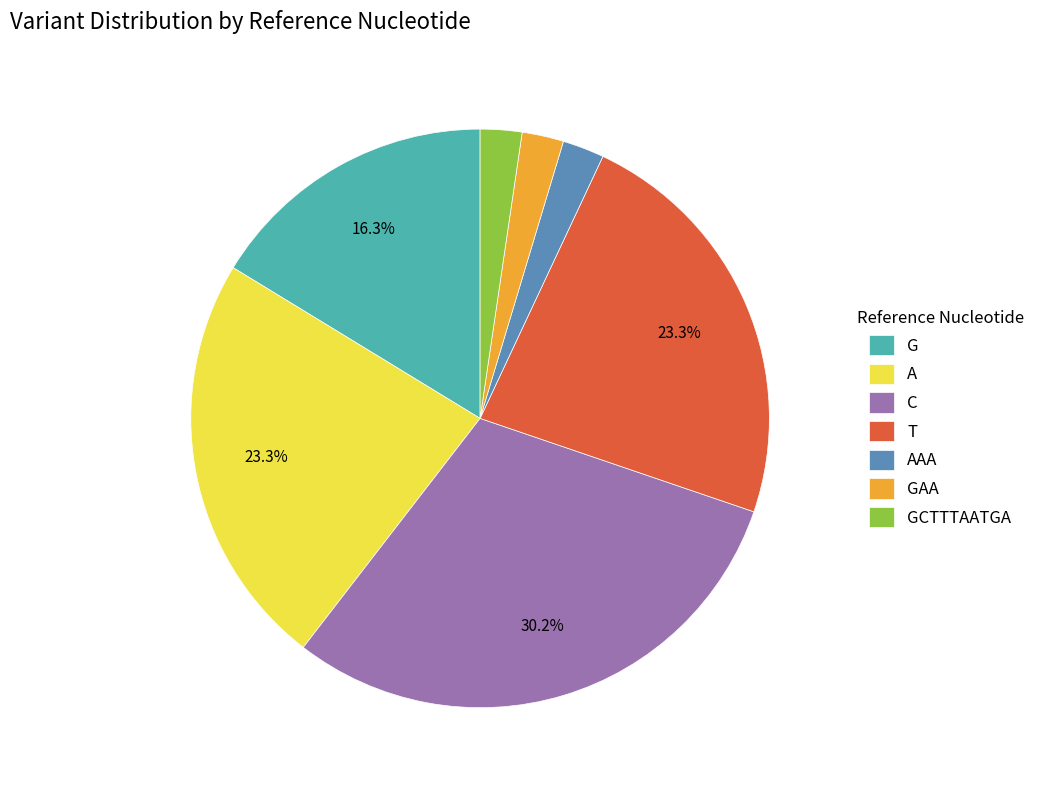

Does any single category account for the majority?

No